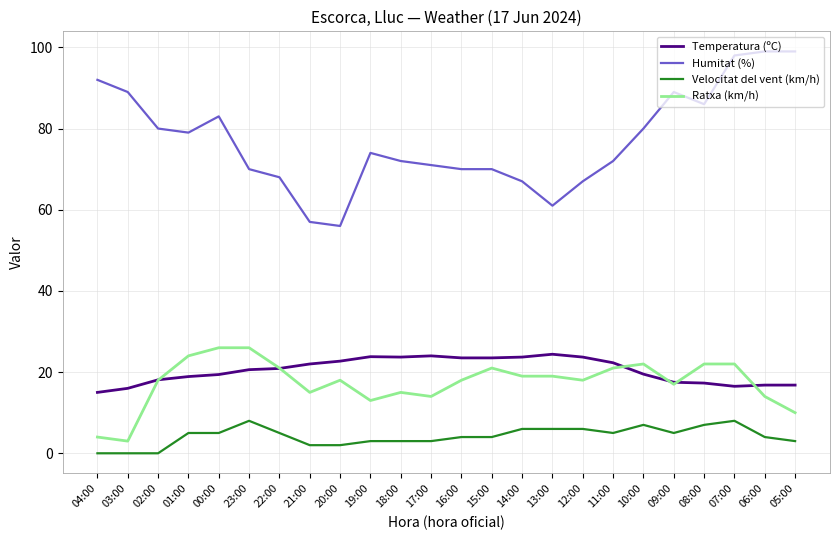

The value of Ratxa (km/h) at 16:00 is 28.0. True or false?

False